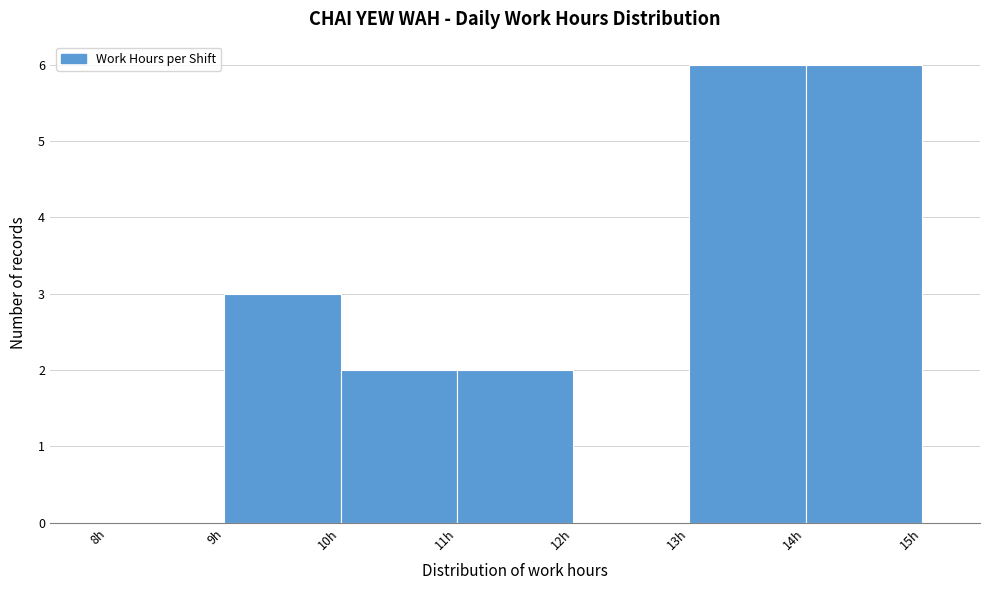

Reading left to right, transcribe this chart: for each bar, give the range it covers on the x-axis and its height. The values are not printed on the chart, so give them approximately, as read against the axis.

8 to 9: 0
9 to 10: 3
10 to 11: 2
11 to 12: 2
12 to 13: 0
13 to 14: 6
14 to 15: 6